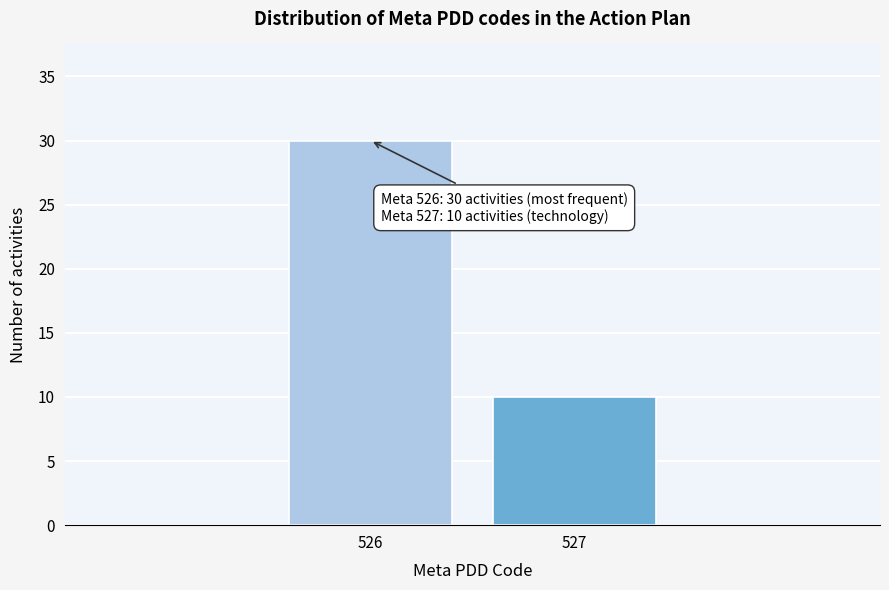

Reading left to right, transcribe all the data shown in this chart.

30	10